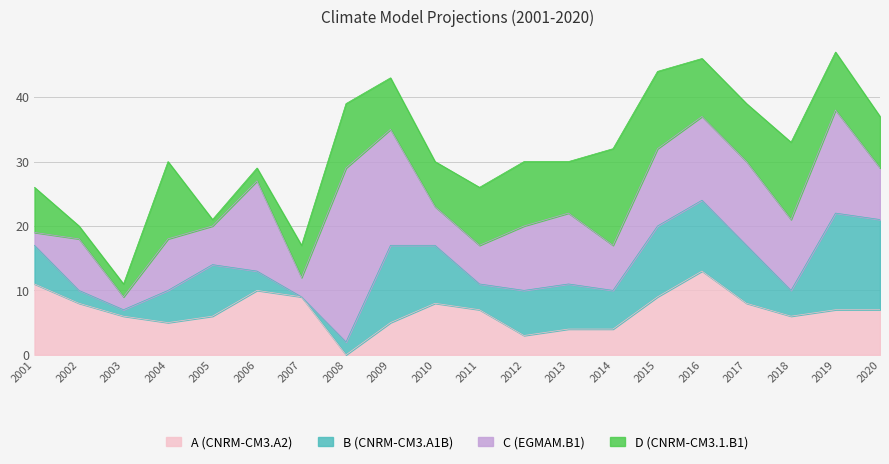

True or false: CNRM-CM3.A1B has a value of 3 at 2006.

True